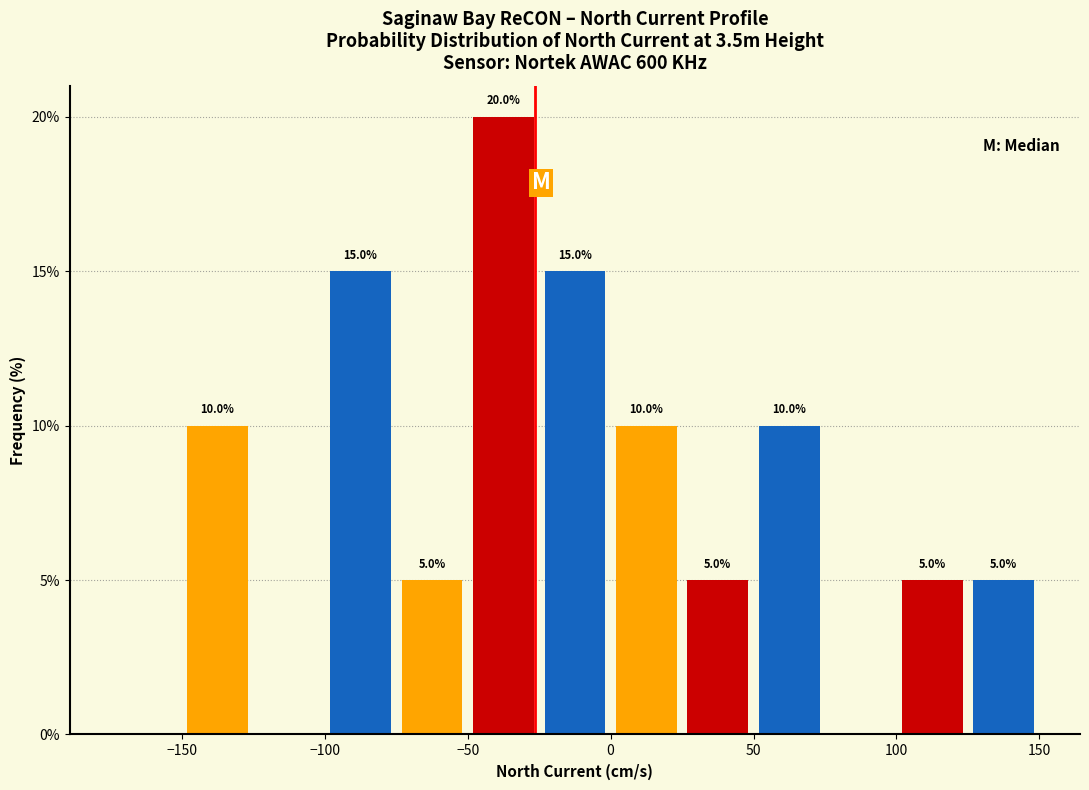

Over which range of the x-axis is the bar tallest?

-50 to -25